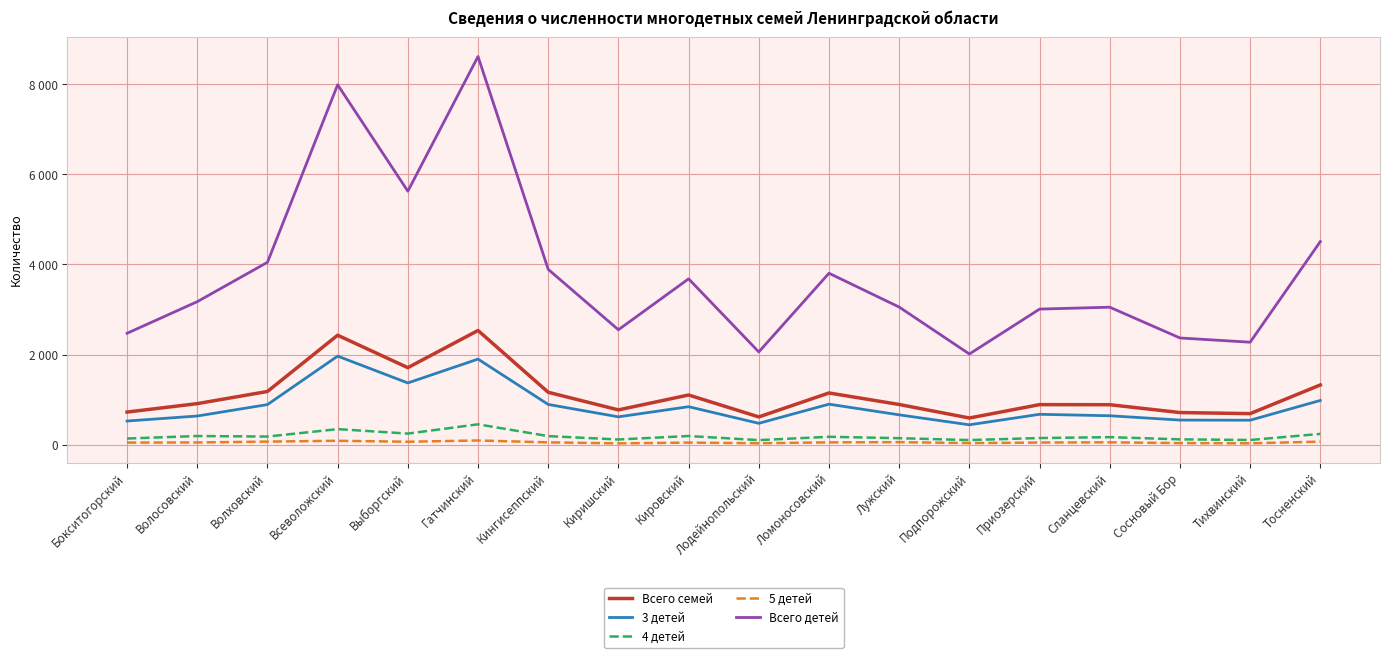

Reading right to left, list all the values displayed in this chart.

Всего семей: Тосненский=1325	Тихвинский=688	Сосновый Бор=712	Сланцевский=886	Приозерский=888	Подпорожский=591	Лужский=891	Ломоносовский=1147	Лодейнопольский=615	Кировский=1102	Киришский=771	Кингисеппский=1162	Гатчинский=2534	Выборгский=1709	Всеволожский=2429	Волховский=1180	Волосовский=910	Бокситогорский=723
3 детей: Тосненский=981	Тихвинский=542	Сосновый Бор=545	Сланцевский=641	Приозерский=673	Подпорожский=440	Лужский=661	Ломоносовский=898	Лодейнопольский=473	Кировский=842	Киришский=617	Кингисеппский=892	Гатчинский=1899	Выборгский=1369	Всеволожский=1965	Волховский=889	Волосовский=635	Бокситогорский=524
4 детей: Тосненский=238	Тихвинский=103	Сосновый Бор=117	Сланцевский=166	Приозерский=146	Подпорожский=101	Лужский=143	Ломоносовский=174	Лодейнопольский=100	Кировский=191	Киришский=114	Кингисеппский=189	Гатчинский=451	Выборгский=245	Всеволожский=344	Волховский=179	Волосовский=191	Бокситогорский=135
5 детей: Тосненский=66	Тихвинский=29	Сосновый Бор=34	Сланцевский=51	Приозерский=46	Подпорожский=34	Лужский=55	Ломоносовский=50	Лодейнопольский=30	Кировский=45	Киришский=28	Кингисеппский=50	Гатчинский=92	Выборгский=64	Всеволожский=85	Волховский=67	Волосовский=48	Бокситогорский=45
Всего детей: Тосненский=4509	Тихвинский=2274	Сосновый Бор=2368	Сланцевский=3051	Приозерский=3009	Подпорожский=2012	Лужский=3054	Ломоносовский=3805	Лодейнопольский=2058	Кировский=3681	Киришский=2550	Кингисеппский=3891	Гатчинский=8617	Выборгский=5627	Всеволожский=7990	Волховский=4048	Волосовский=3174	Бокситогорский=2472